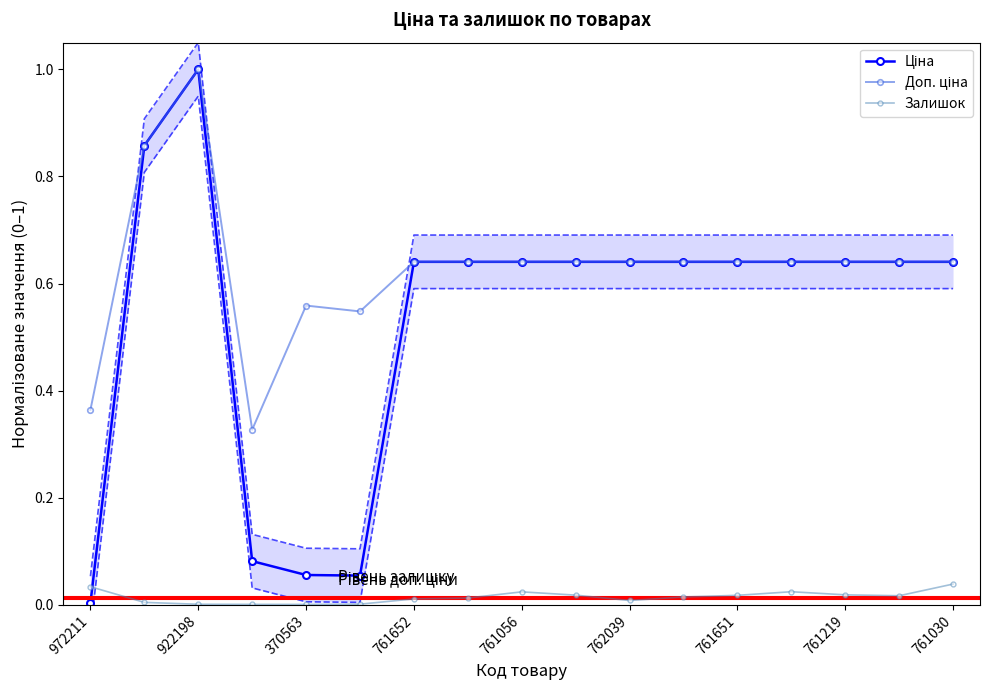

What are all the series names shown in the legend?

Ціна, Доп. ціна, Залишок